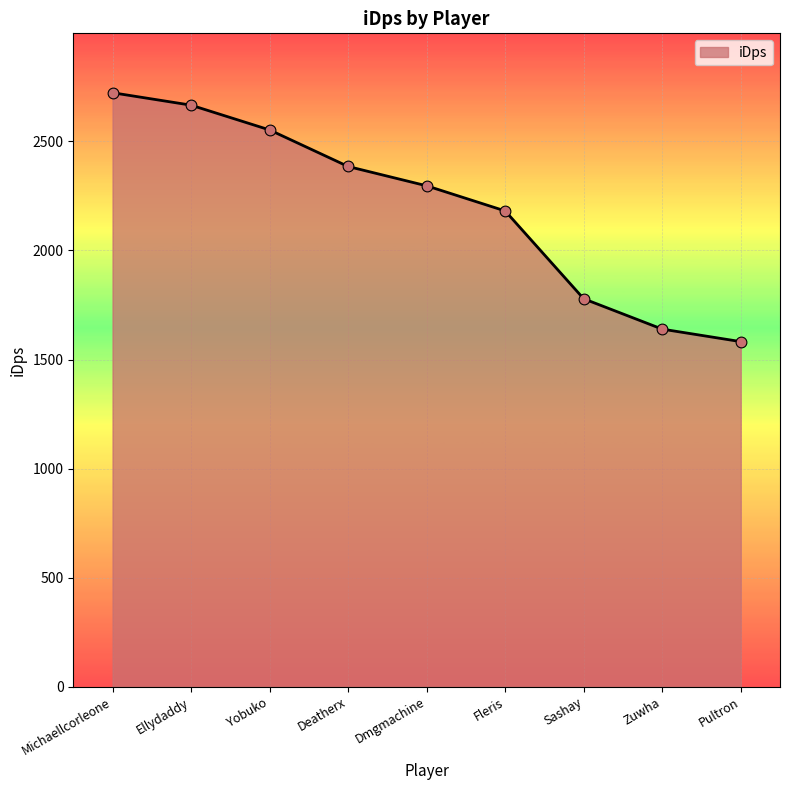

Between Deatherx and Zuwha, which is larger?

Deatherx